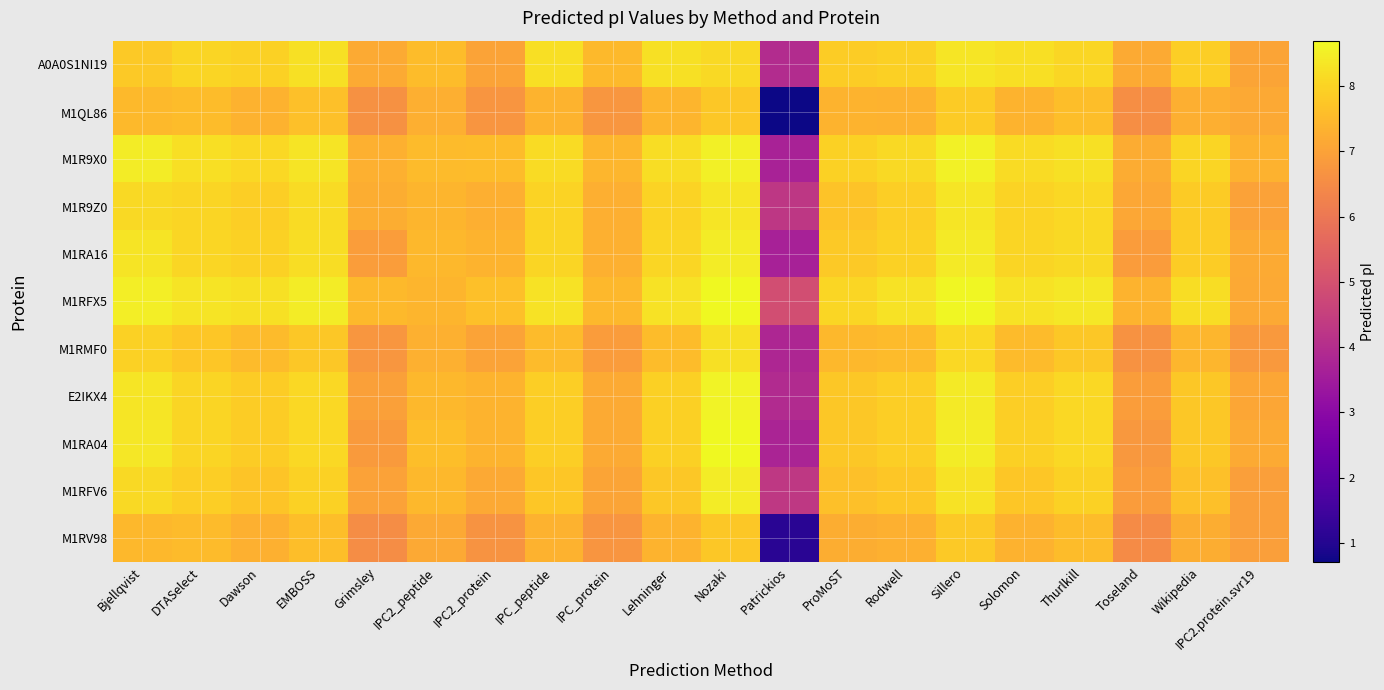

Rank the series by their maximum value, from lowest to highest.

M1RV98, M1QL86, M1RMF0, A0A0S1NI19, M1R9Z0, M1RA16, M1RFV6, M1R9X0, E2IKX4, M1RA04, M1RFX5